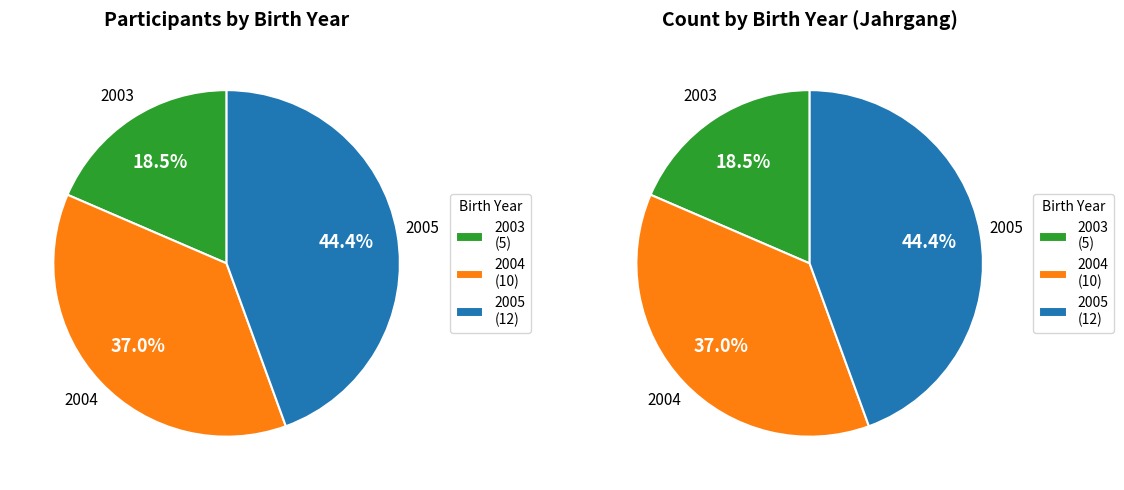

Between 2003 and 2004, which is larger?

2004